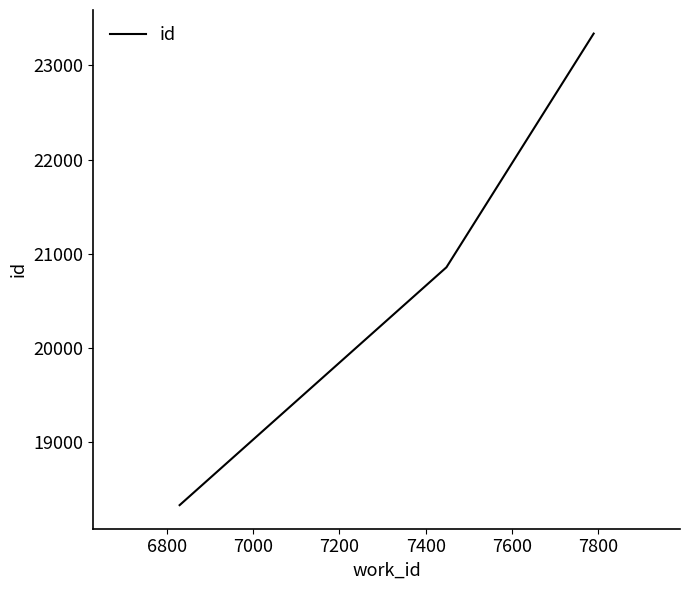

What is the difference between the maximum and minimum values?

5002